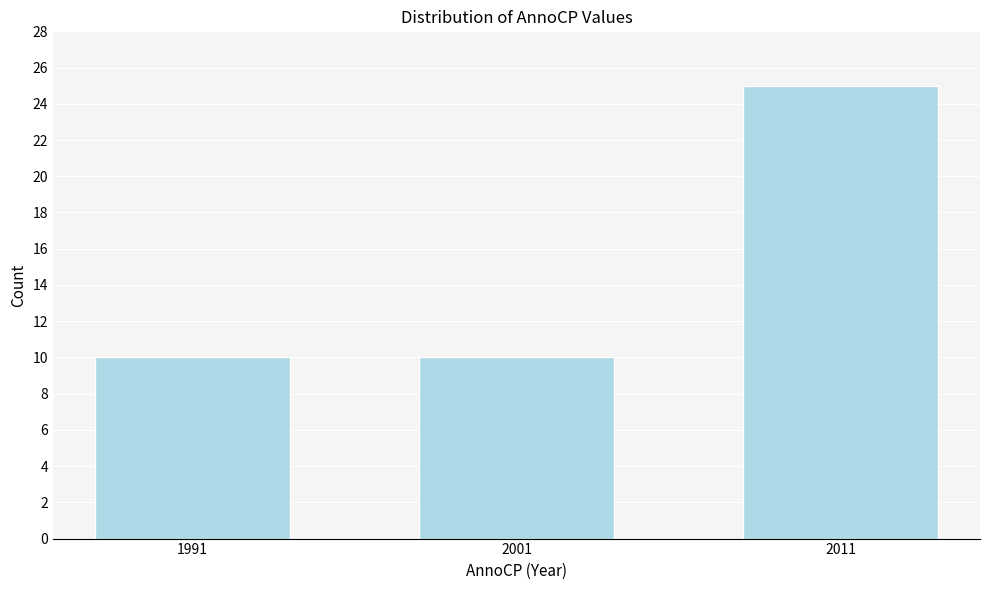

Reading left to right, extract all data points from this chart.

1991=10	2001=10	2011=25